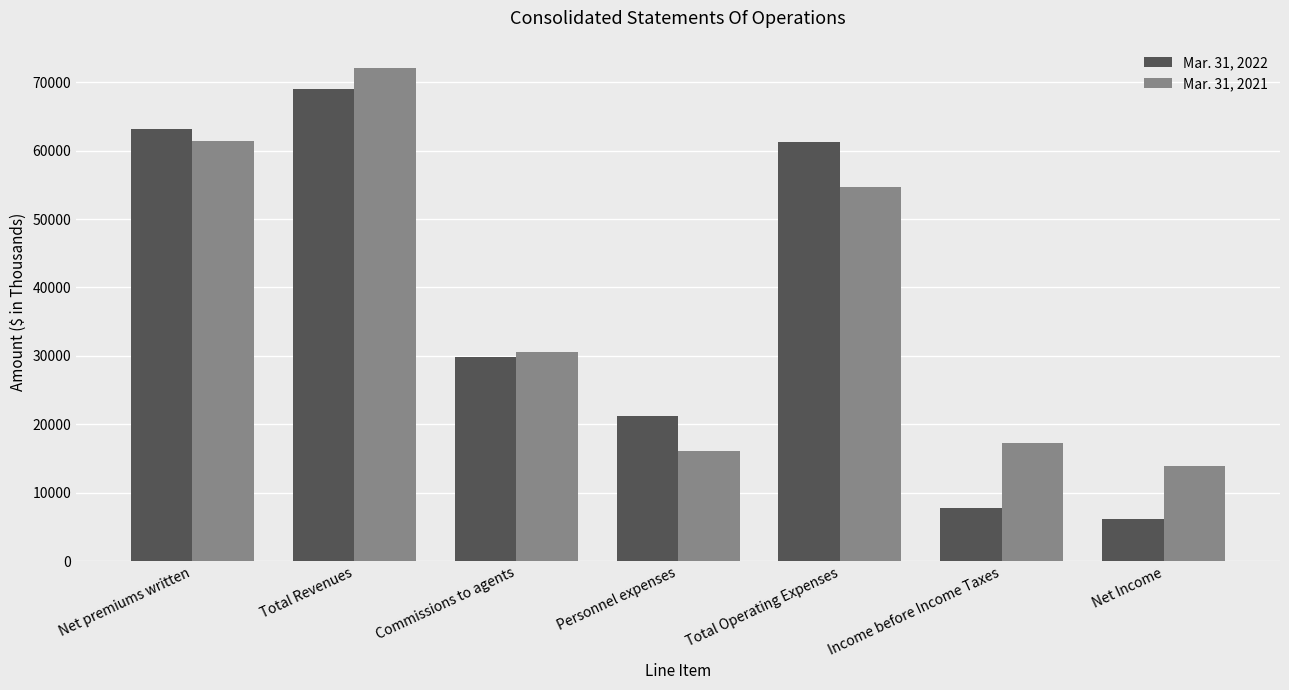

Which label corresponds to the largest value in the chart?

Total Revenues